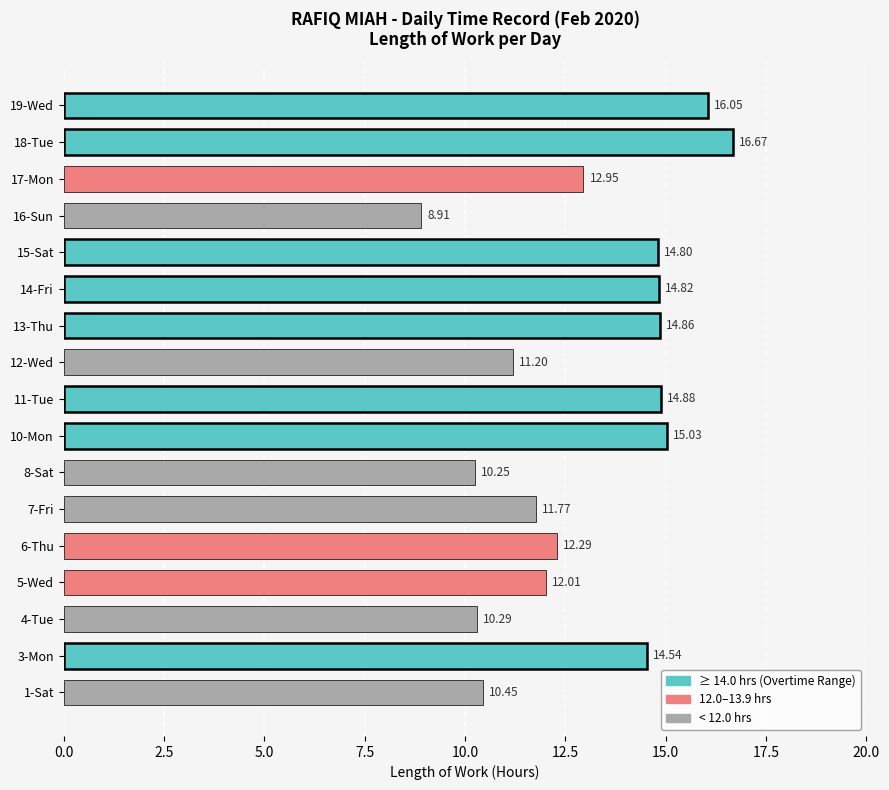

List the labels in order of value, largest first.

18-Tue, 19-Wed, 10-Mon, 11-Tue, 13-Thu, 14-Fri, 15-Sat, 3-Mon, 17-Mon, 6-Thu, 5-Wed, 7-Fri, 12-Wed, 1-Sat, 4-Tue, 8-Sat, 16-Sun